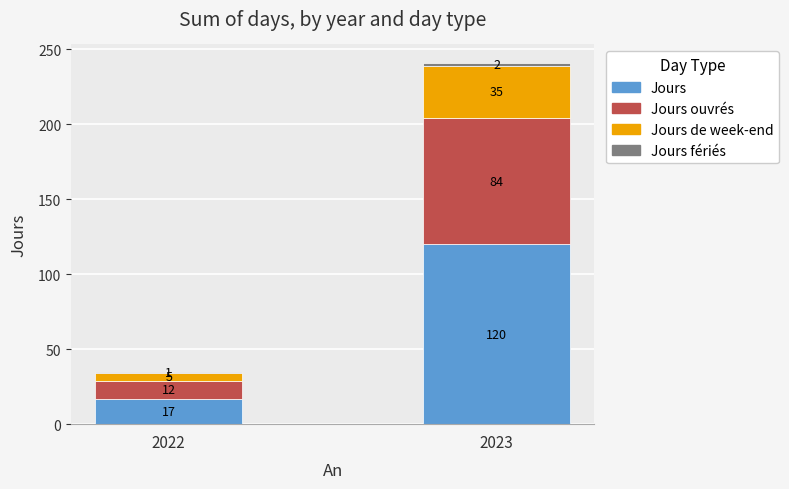

What is the approximate value of Jours at 2022?

17